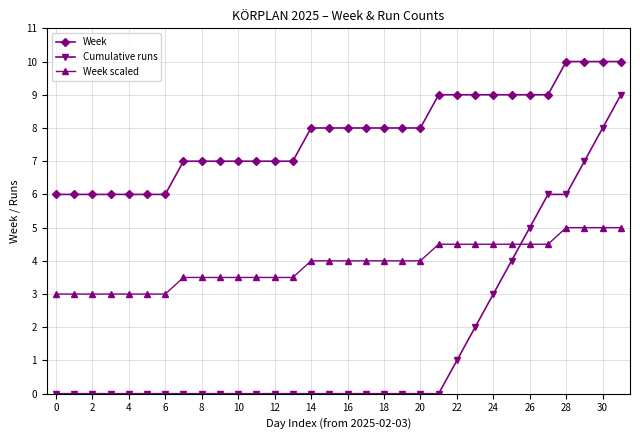

Which series has the largest total across all categories?

Week